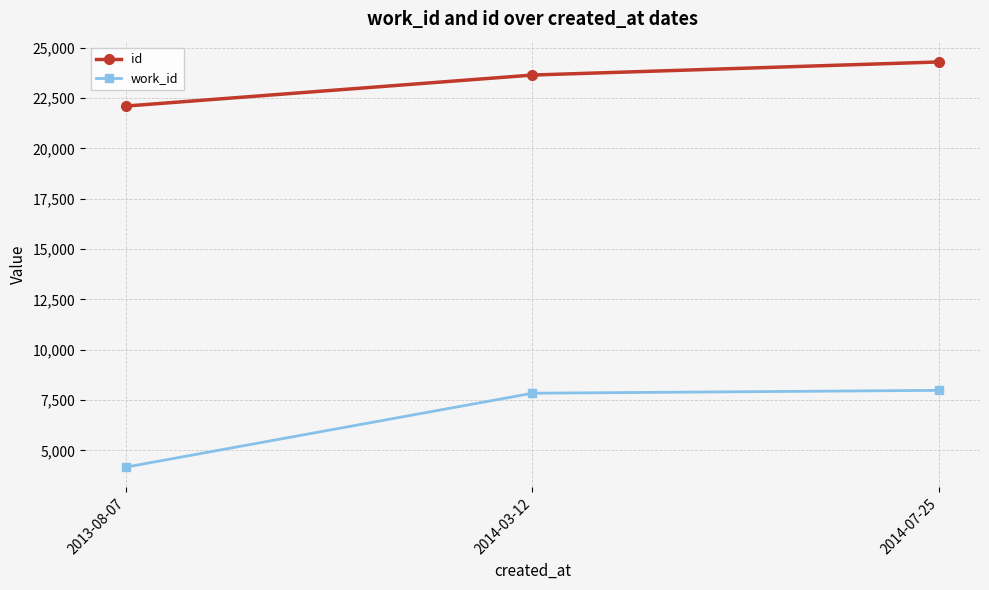

Which label corresponds to the largest value in the chart?

2014-07-25